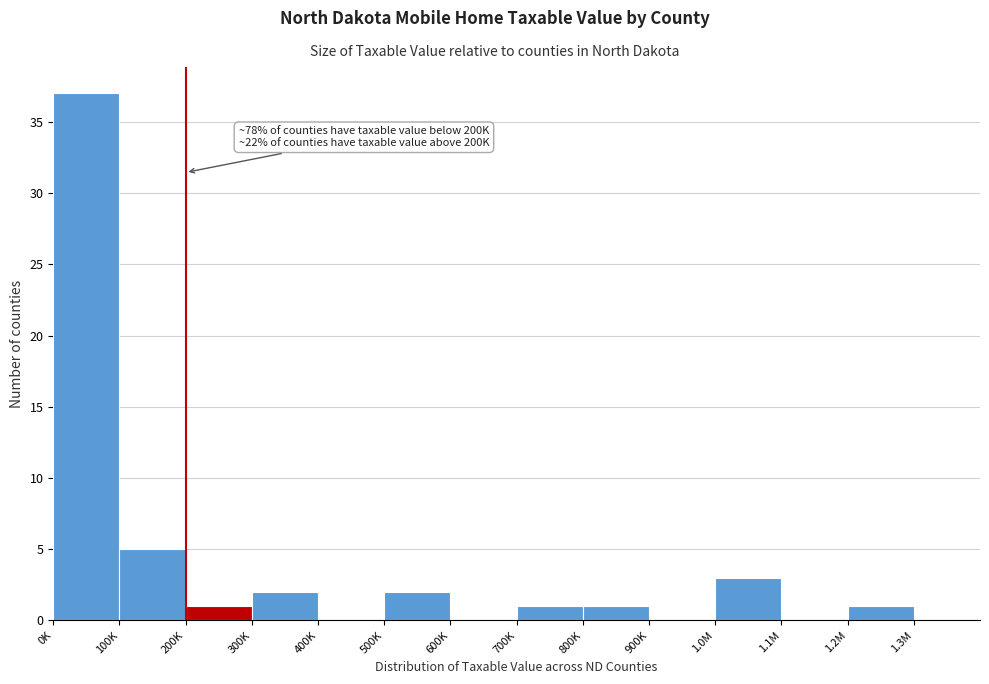

Reading left to right, list all the values displayed in this chart.

0K=37	100K=5	200K=1	300K=2	400K=0	500K=2	600K=0	700K=1	800K=1	900K=0	1.0M=3	1.1M=0	1.2M=1	1.3M=0